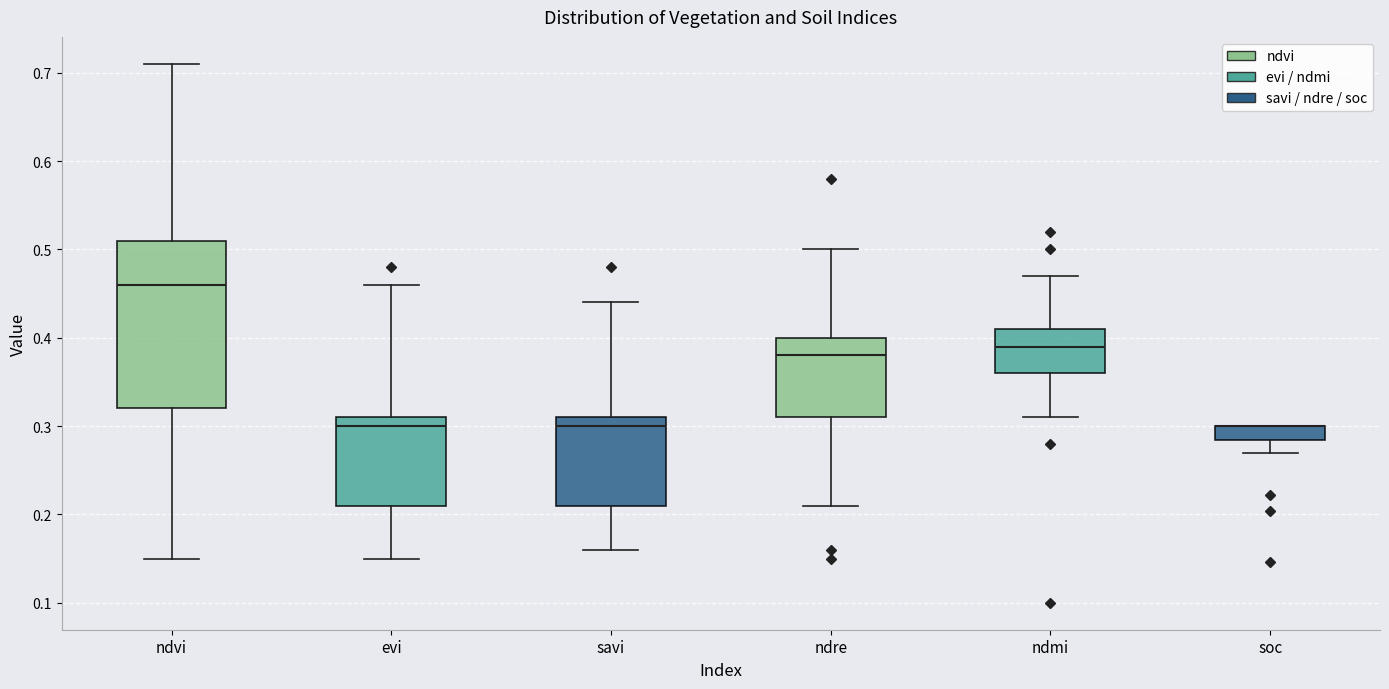

Which box is the tallest, from its lower edge to its upper edge?

ndvi